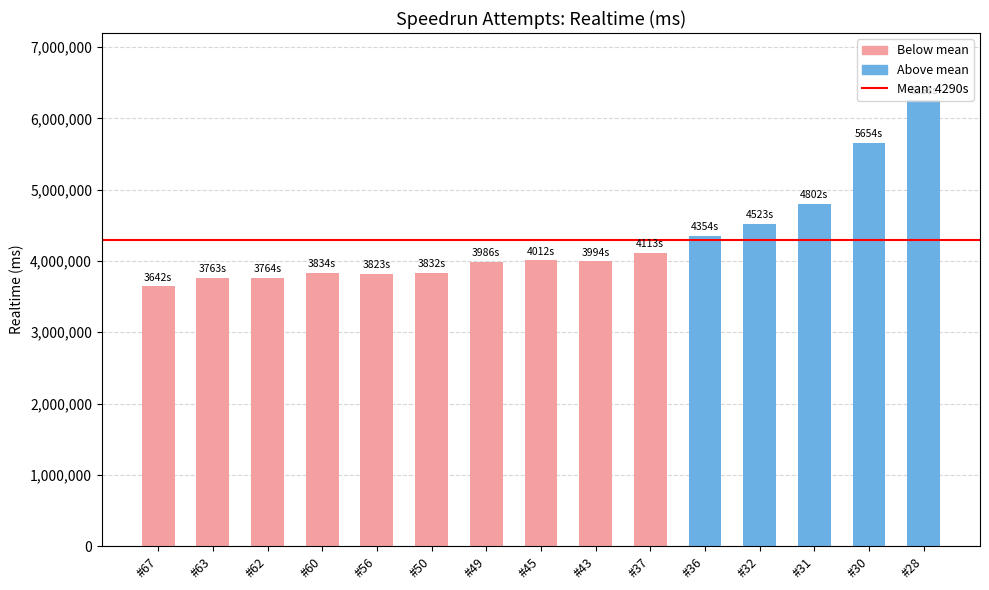

Between #30 and #67, which is larger?

#30